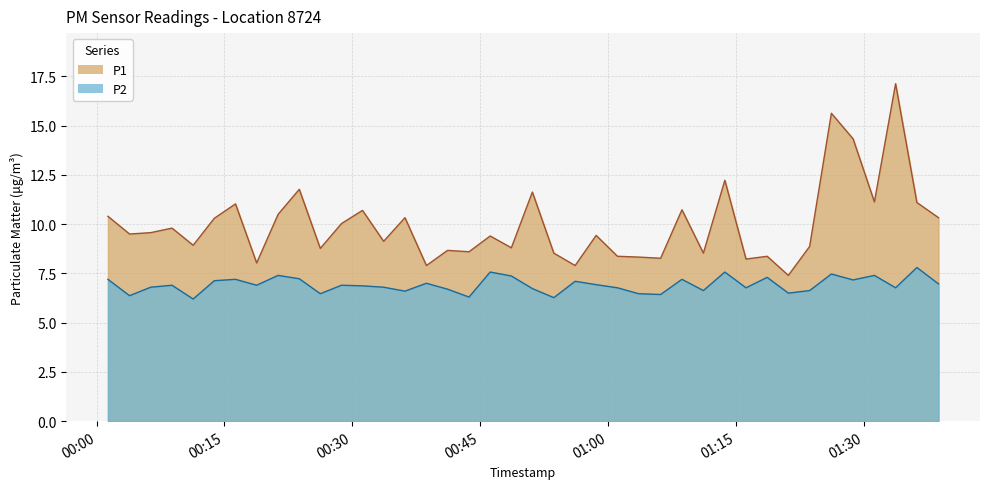

Reading left to right, what are all the values shown in this chart?

P1: 2022-10-31T00:01:20=10.4	2022-10-31T00:03:52=9.5	2022-10-31T00:06:21=9.6	2022-10-31T00:08:51=9.8	2022-10-31T00:11:20=8.9	2022-10-31T00:13:49=10.3	2022-10-31T00:16:18=11.0	2022-10-31T00:18:47=8.0	2022-10-31T00:21:18=10.5	2022-10-31T00:23:47=11.8	2022-10-31T00:26:15=8.8	2022-10-31T00:28:44=10.0	2022-10-31T00:31:12=10.7	2022-10-31T00:33:41=9.1	2022-10-31T00:36:11=10.3	2022-10-31T00:38:42=7.9	2022-10-31T00:41:11=8.7	2022-10-31T00:43:42=8.6	2022-10-31T00:46:11=9.4	2022-10-31T00:48:40=8.8	2022-10-31T00:51:08=11.6	2022-10-31T00:53:39=8.5	2022-10-31T00:56:09=7.9	2022-10-31T00:58:37=9.4	2022-10-31T01:01:07=8.4	2022-10-31T01:03:36=8.3	2022-10-31T01:06:11=8.3	2022-10-31T01:08:41=10.7	2022-10-31T01:11:12=8.5	2022-10-31T01:13:43=12.2	2022-10-31T01:16:12=8.2	2022-10-31T01:18:41=8.4	2022-10-31T01:21:10=7.4	2022-10-31T01:23:40=8.9	2022-10-31T01:26:13=15.6	2022-10-31T01:28:46=14.3	2022-10-31T01:31:16=11.1	2022-10-31T01:33:45=17.1	2022-10-31T01:36:15=11.1	2022-10-31T01:38:47=10.3
P2: 2022-10-31T00:01:20=7.2	2022-10-31T00:03:52=6.4	2022-10-31T00:06:21=6.8	2022-10-31T00:08:51=6.9	2022-10-31T00:11:20=6.2	2022-10-31T00:13:49=7.1	2022-10-31T00:16:18=7.2	2022-10-31T00:18:47=6.9	2022-10-31T00:21:18=7.4	2022-10-31T00:23:47=7.2	2022-10-31T00:26:15=6.5	2022-10-31T00:28:44=6.9	2022-10-31T00:31:12=6.9	2022-10-31T00:33:41=6.8	2022-10-31T00:36:11=6.6	2022-10-31T00:38:42=7.0	2022-10-31T00:41:11=6.7	2022-10-31T00:43:42=6.3	2022-10-31T00:46:11=7.6	2022-10-31T00:48:40=7.4	2022-10-31T00:51:08=6.7	2022-10-31T00:53:39=6.3	2022-10-31T00:56:09=7.1	2022-10-31T00:58:37=6.9	2022-10-31T01:01:07=6.8	2022-10-31T01:03:36=6.5	2022-10-31T01:06:11=6.4	2022-10-31T01:08:41=7.2	2022-10-31T01:11:12=6.6	2022-10-31T01:13:43=7.6	2022-10-31T01:16:12=6.8	2022-10-31T01:18:41=7.3	2022-10-31T01:21:10=6.5	2022-10-31T01:23:40=6.6	2022-10-31T01:26:13=7.5	2022-10-31T01:28:46=7.2	2022-10-31T01:31:16=7.4	2022-10-31T01:33:45=6.8	2022-10-31T01:36:15=7.8	2022-10-31T01:38:47=7.0